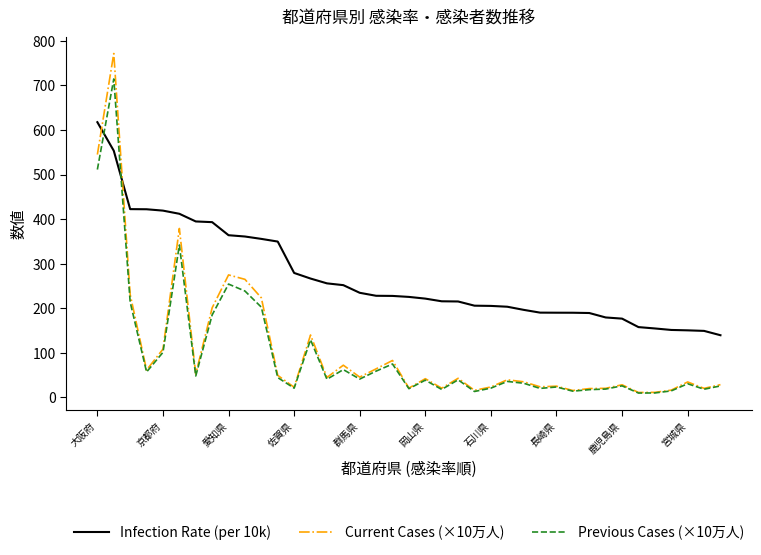

How many lines are shown in the chart?

3